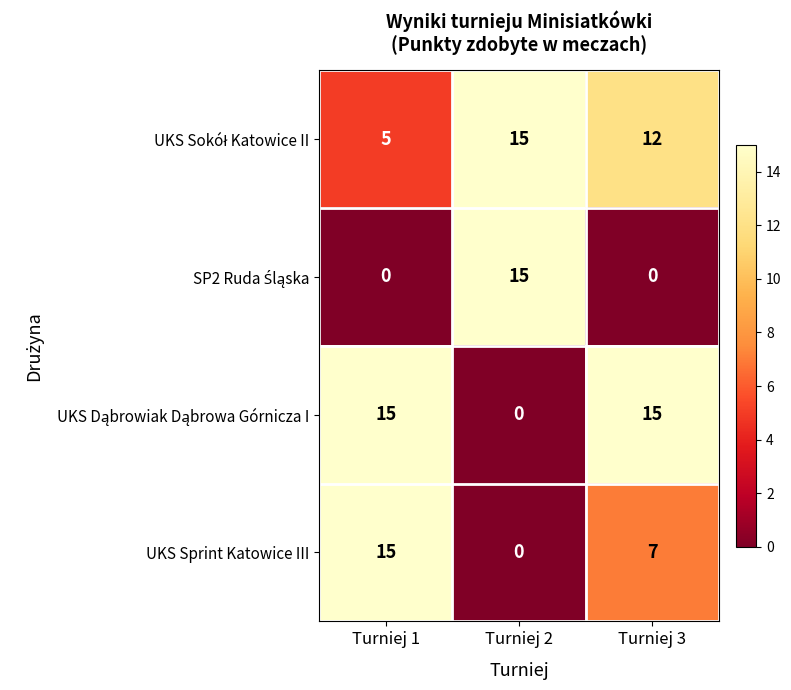

The UKS Sprint Katowice III series shows 15 at Turniej 1. True or false?

True